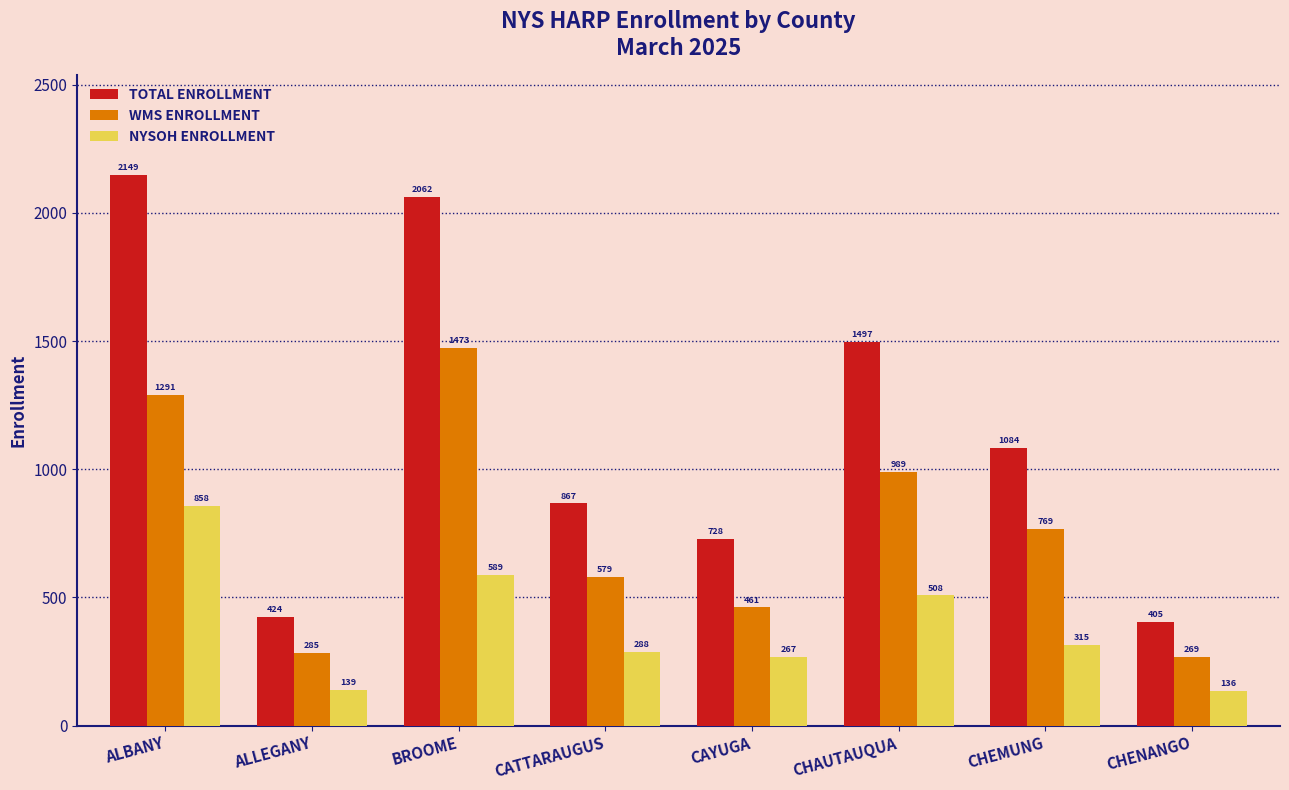

What is the maximum value for TOTAL ENROLLMENT?

2149